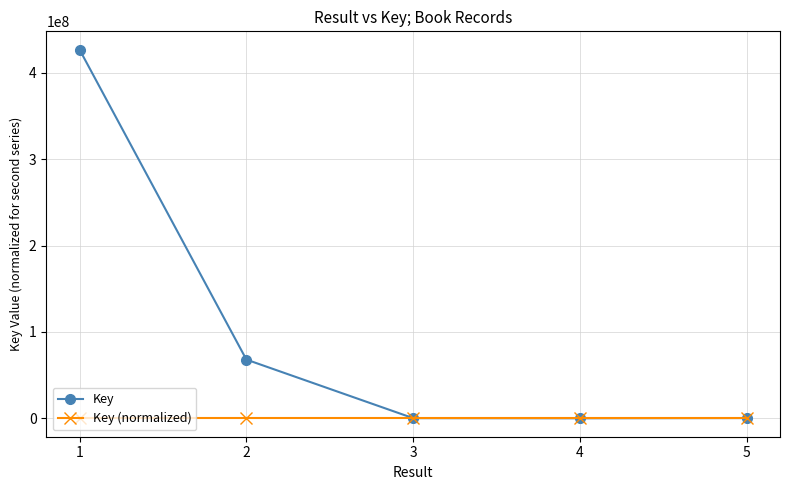

The value of Key at 2 is 98265067.2. True or false?

False